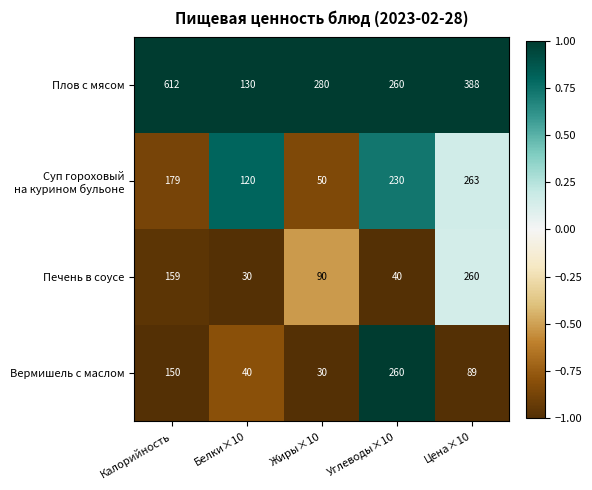

At which label does Печень в соусе first exceed 90?

Калорийность